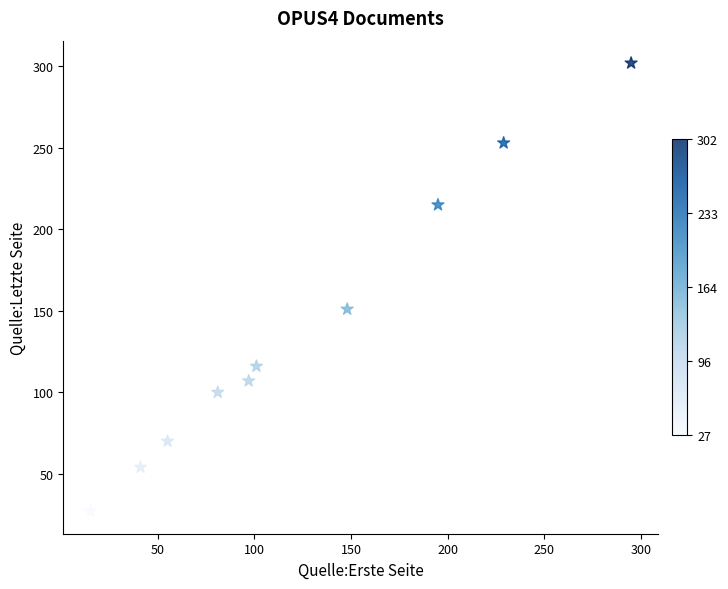

What is the range of Y values (max minus min)?

275